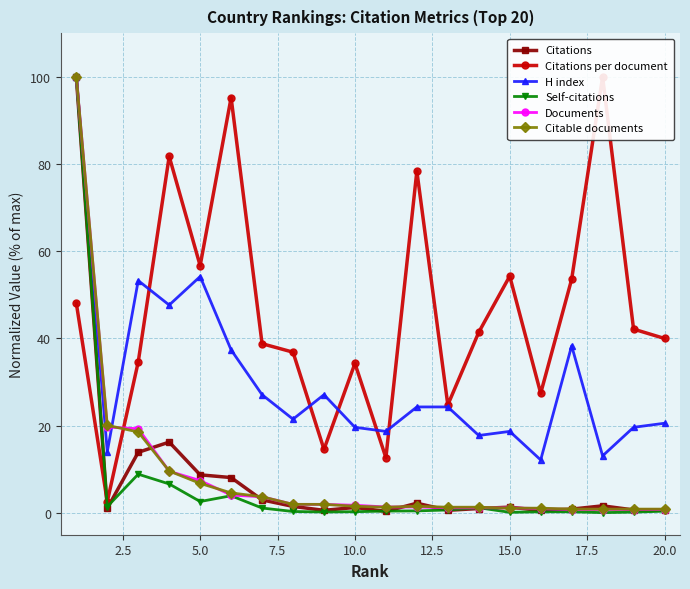

True or false: Citations has a value of 0.6 at 20.0.

True